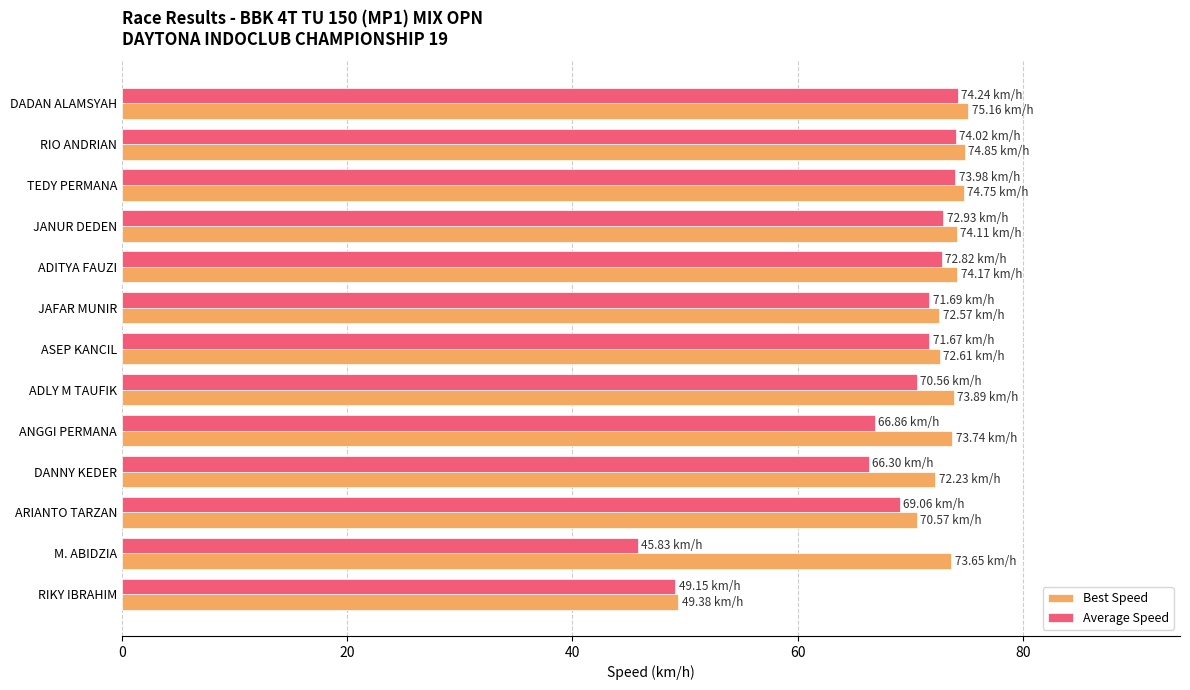

What is the spread (max minus min) of values at JAFAR MUNIR?

0.9